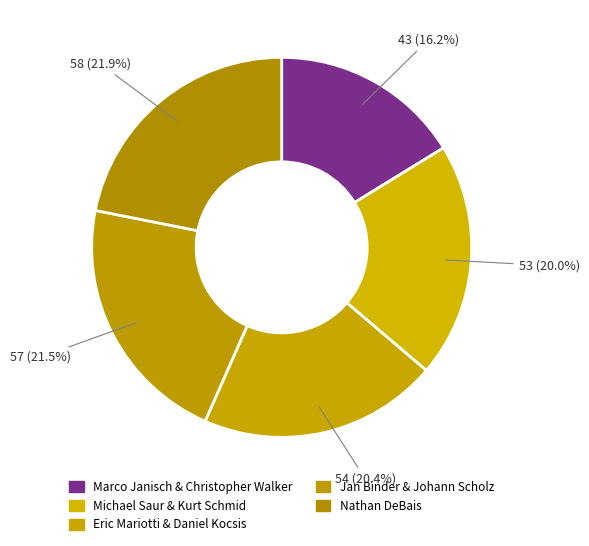

How many slices are in this pie chart?

5